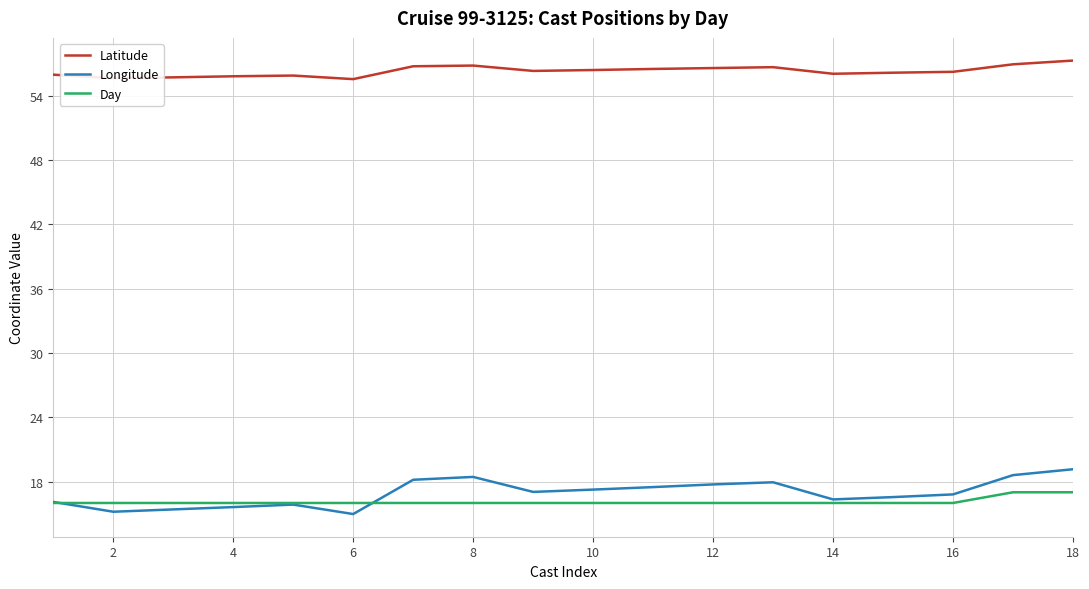

List the series in order of their peak value, highest first.

Latitude, Longitude, Day